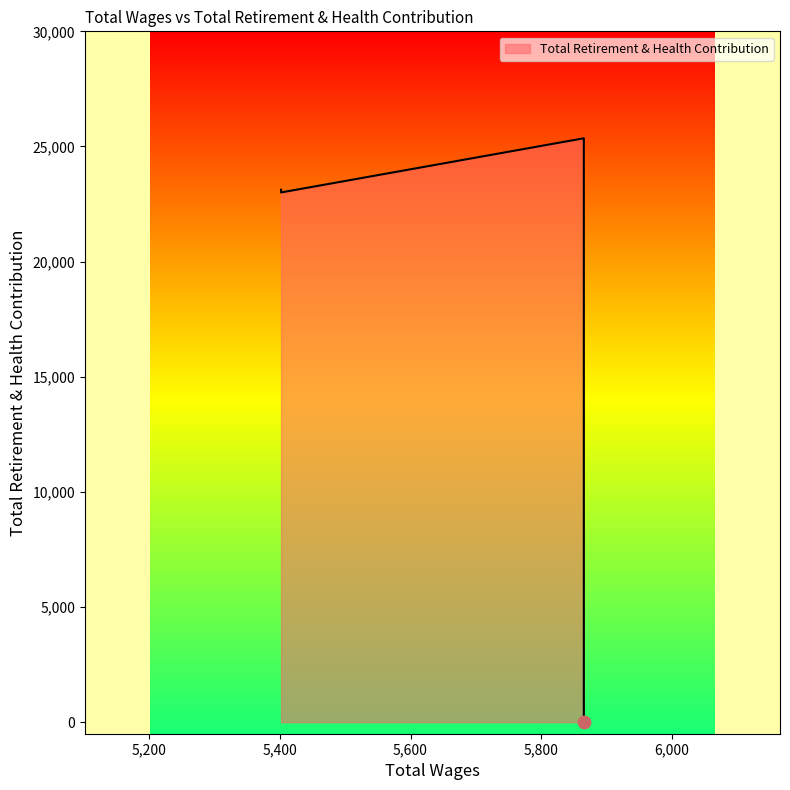

What is the change in value from 5865.0 to 5402.0?

+23123